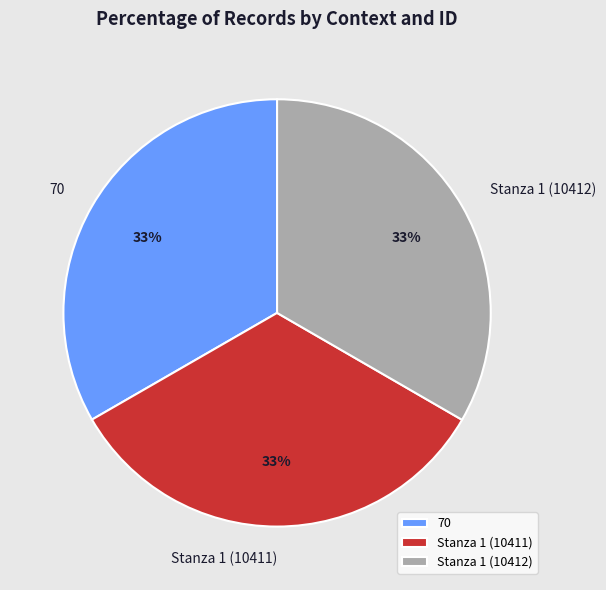

To the nearest percent, what percentage of the pie is Stanza 1 (10412)?

33%